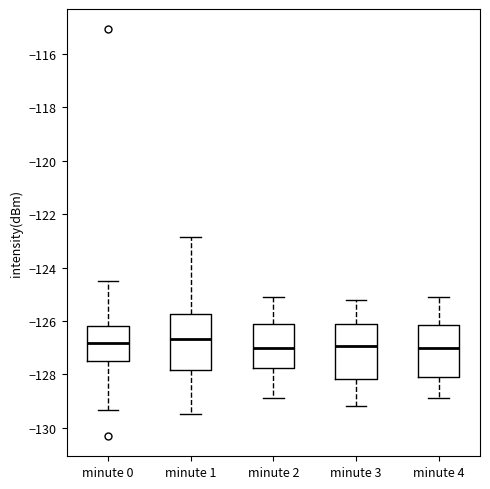

Where is the lower edge of the box for minute 3 on the y-axis? The values are not printed on the chart, so give them approximately, as read against the axis.

-128.2